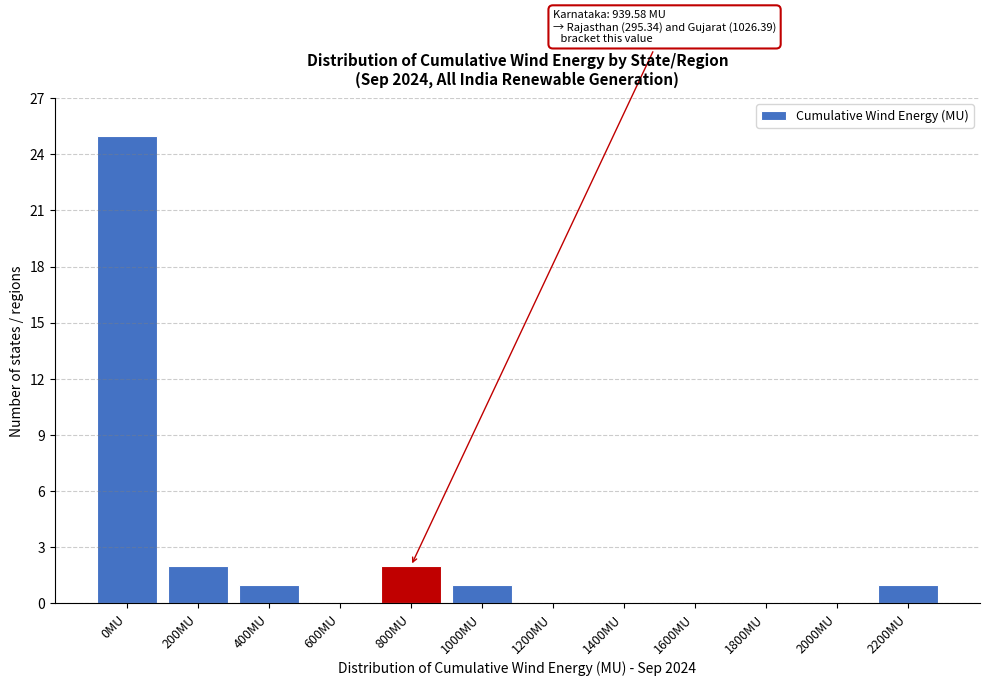

Reading right to left, what are all the values shown in this chart?

2200MU=1	2000MU=0	1800MU=0	1600MU=0	1400MU=0	1200MU=0	1000MU=1	800MU=2	600MU=0	400MU=1	200MU=2	0MU=25